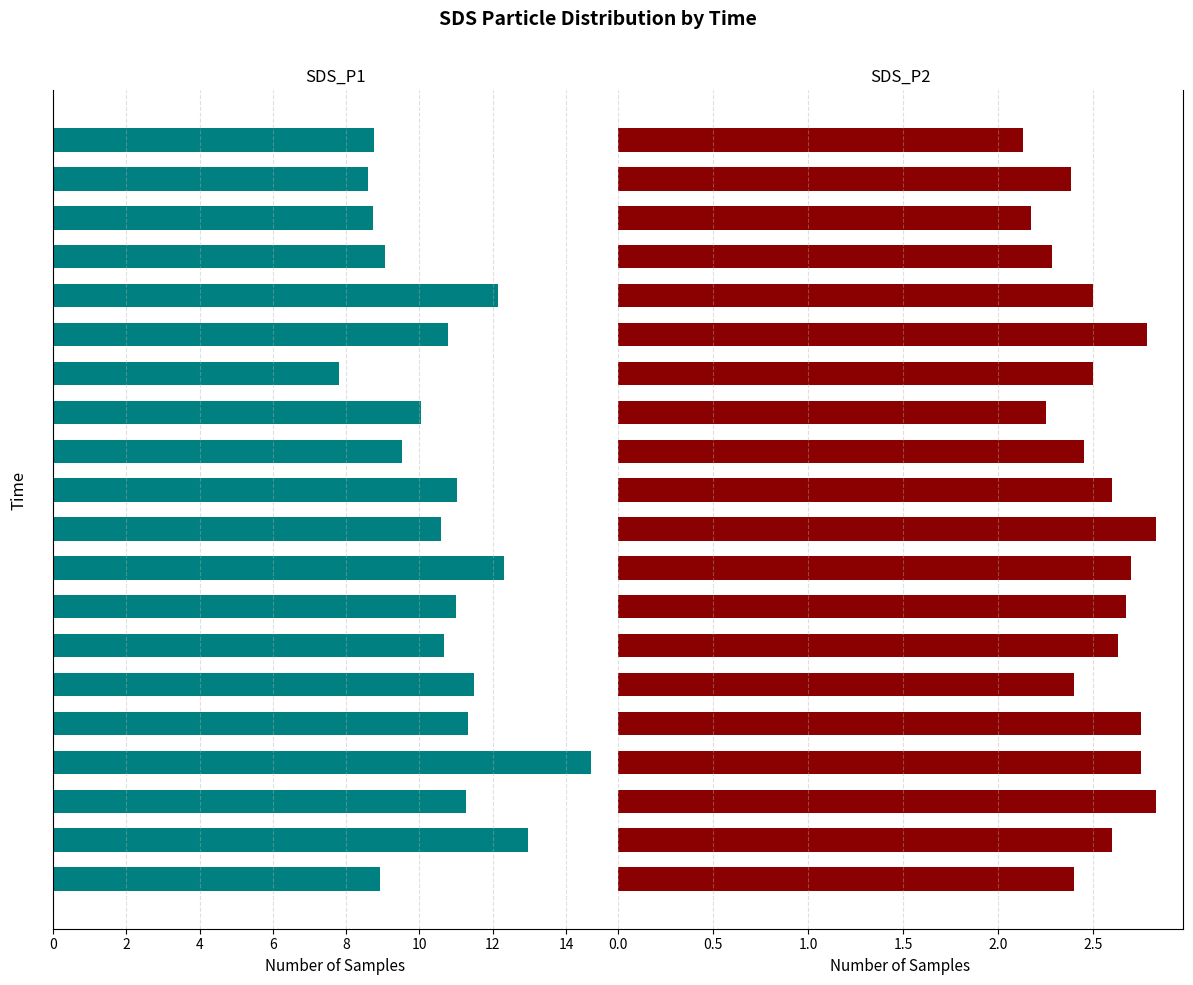

At which category does the chart reach its minimum across all series?

19